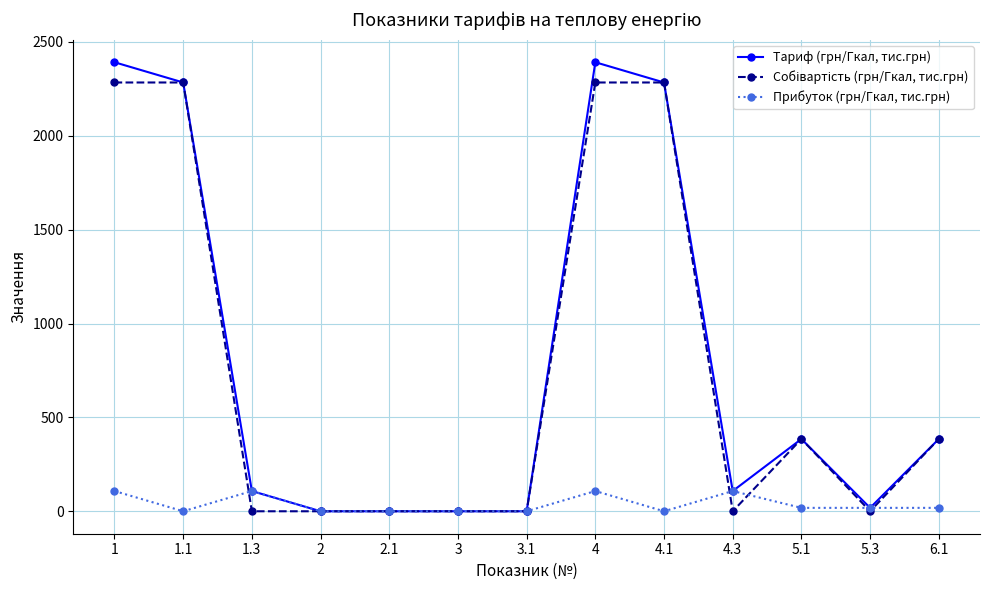

Is it true that Прибуток (грн/Гкал, тис.грн) equals 107.8 at 4?

True